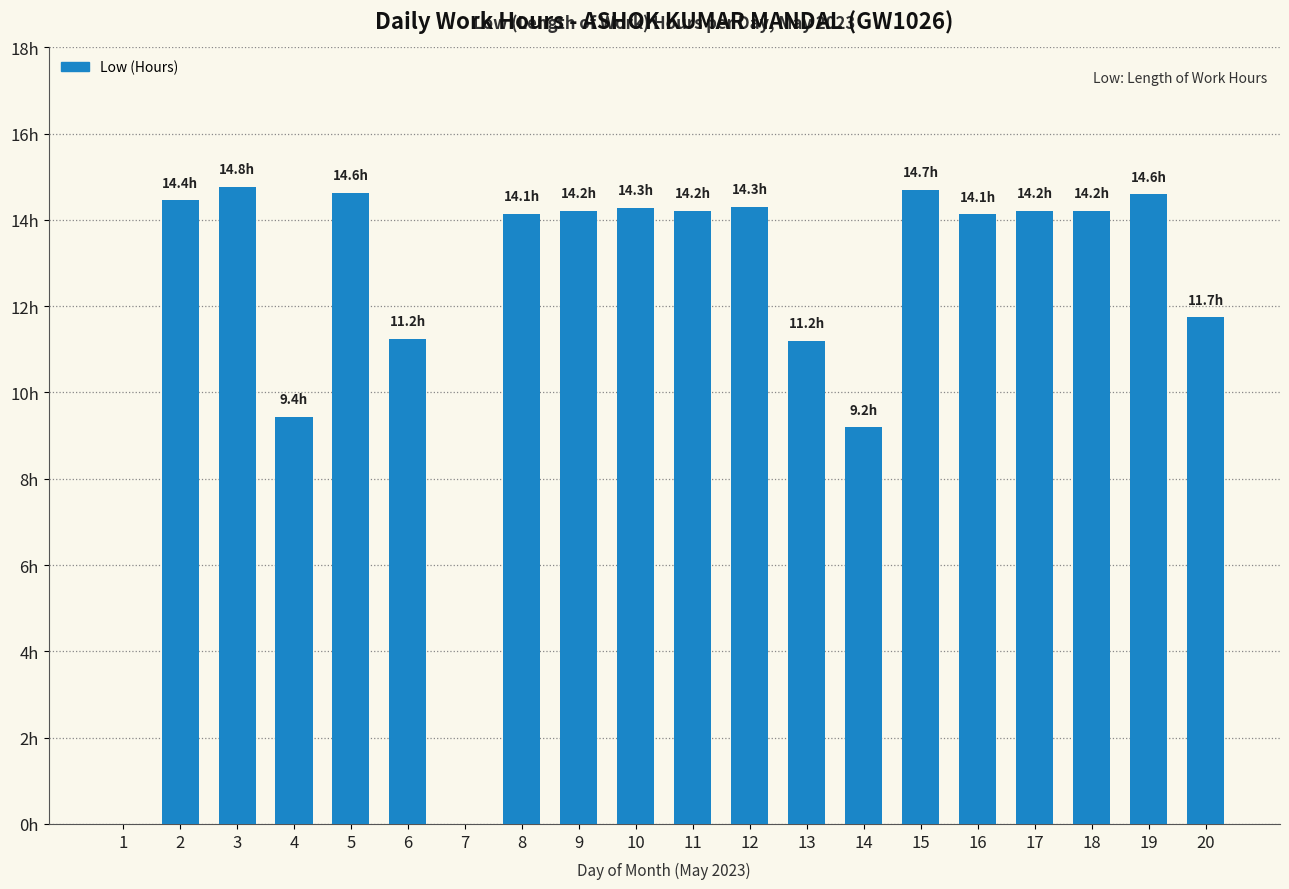

How many positive values are there?

18